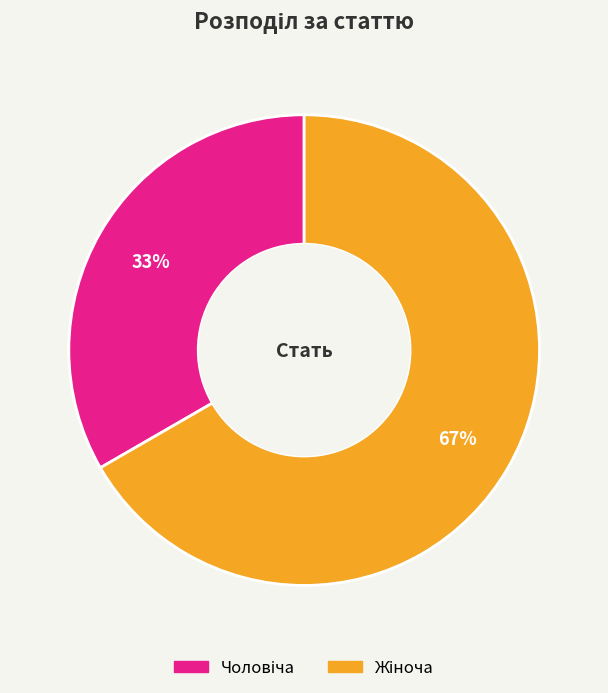

To the nearest percent, what is the average slice percentage?

50%